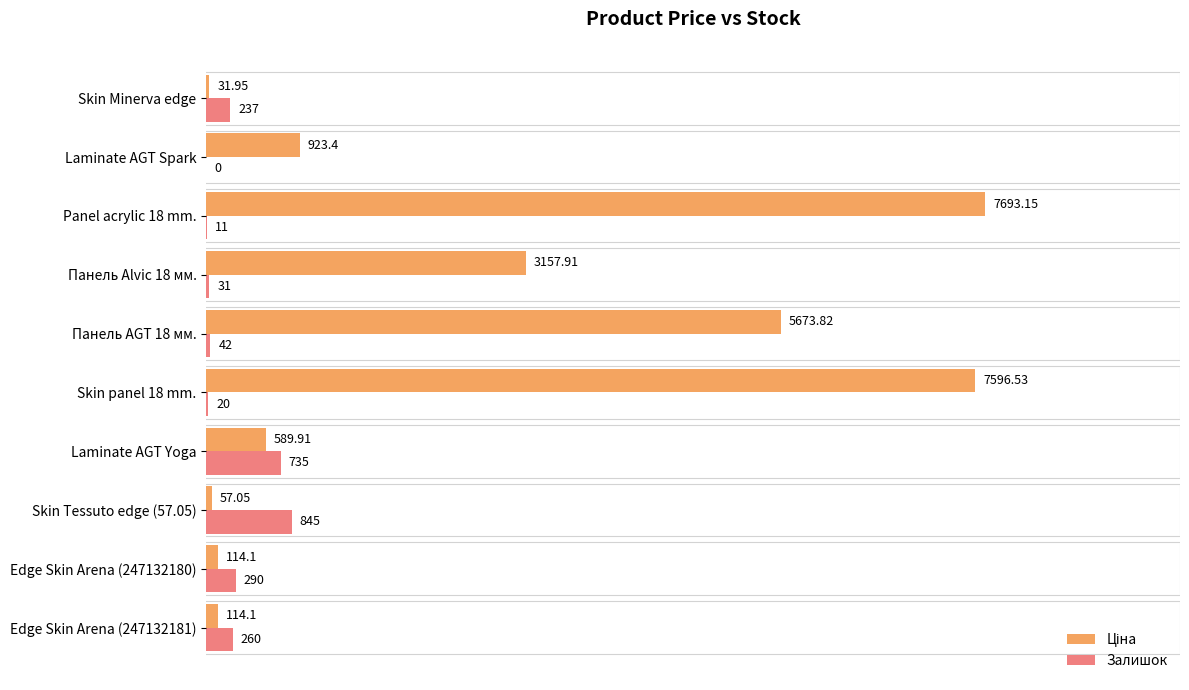

At which category is the sum across all series the highest?

Panel acrylic 18 mm.